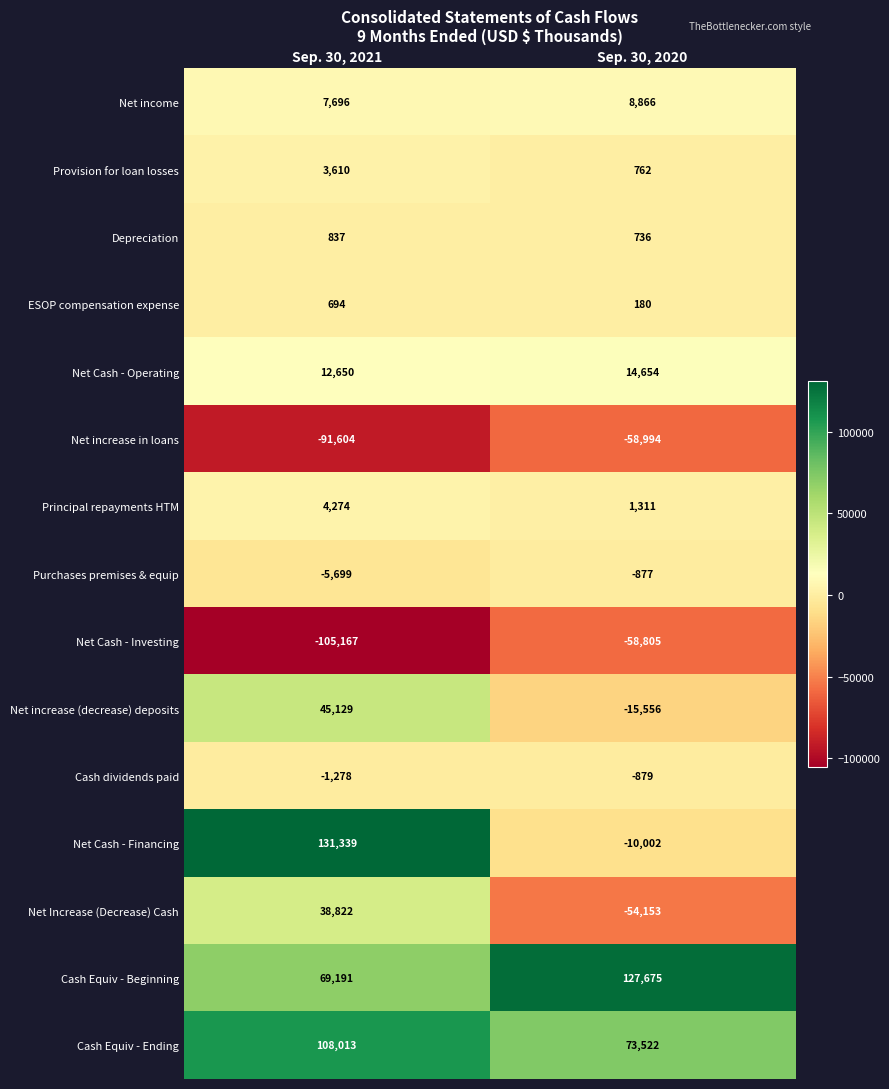

Reading left to right, extract all data points from this chart.

Net income: Sep. 30, 2021=7696	Sep. 30, 2020=8866
Provision for loan losses: Sep. 30, 2021=3610	Sep. 30, 2020=762
Depreciation: Sep. 30, 2021=837	Sep. 30, 2020=736
ESOP compensation expense: Sep. 30, 2021=694	Sep. 30, 2020=180
Net Cash - Operating: Sep. 30, 2021=12650	Sep. 30, 2020=14654
Net increase in loans: Sep. 30, 2021=-91604	Sep. 30, 2020=-58994
Principal repayments HTM: Sep. 30, 2021=4274	Sep. 30, 2020=1311
Purchases premises & equip: Sep. 30, 2021=-5699	Sep. 30, 2020=-877
Net Cash - Investing: Sep. 30, 2021=-105167	Sep. 30, 2020=-58805
Net increase (decrease) deposits: Sep. 30, 2021=45129	Sep. 30, 2020=-15556
Cash dividends paid: Sep. 30, 2021=-1278	Sep. 30, 2020=-879
Net Cash - Financing: Sep. 30, 2021=131339	Sep. 30, 2020=-10002
Net Increase (Decrease) Cash: Sep. 30, 2021=38822	Sep. 30, 2020=-54153
Cash Equiv - Beginning: Sep. 30, 2021=69191	Sep. 30, 2020=127675
Cash Equiv - Ending: Sep. 30, 2021=108013	Sep. 30, 2020=73522